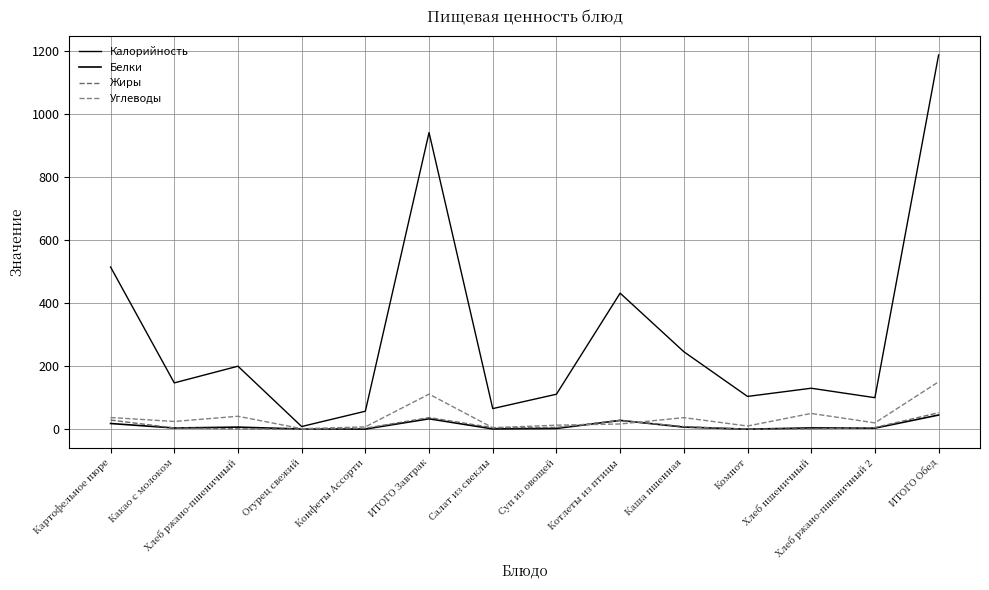

How many lines are shown in the chart?

4